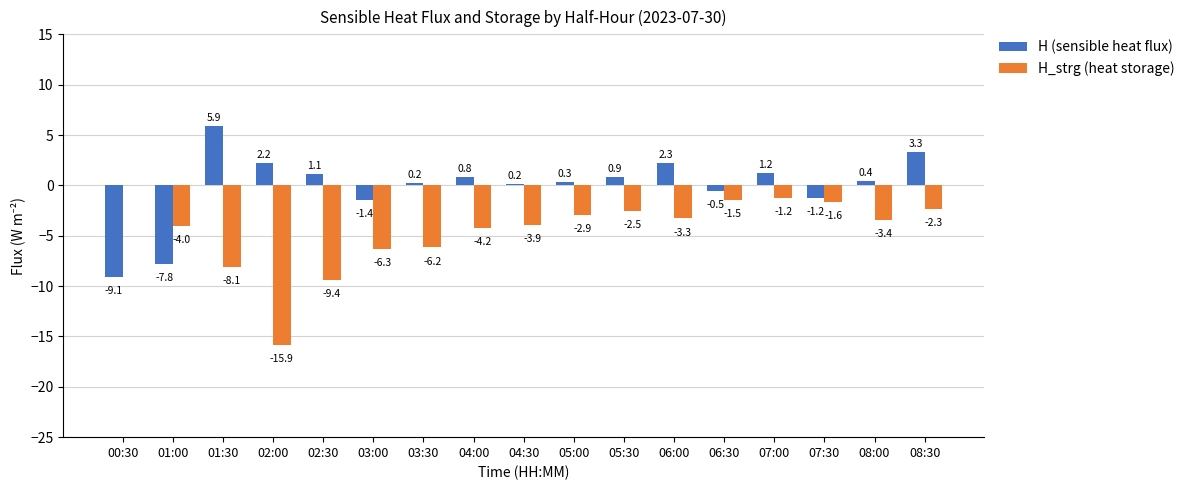

What is the greatest value displayed?

5.9